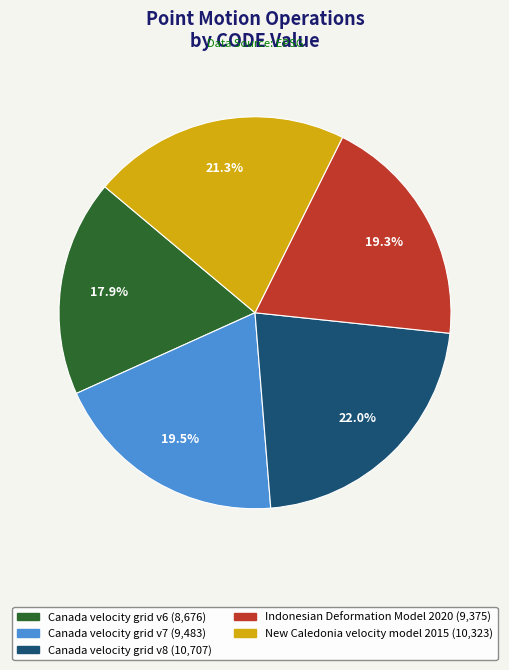

Which category has the smallest portion of the pie?

Canada velocity grid v6